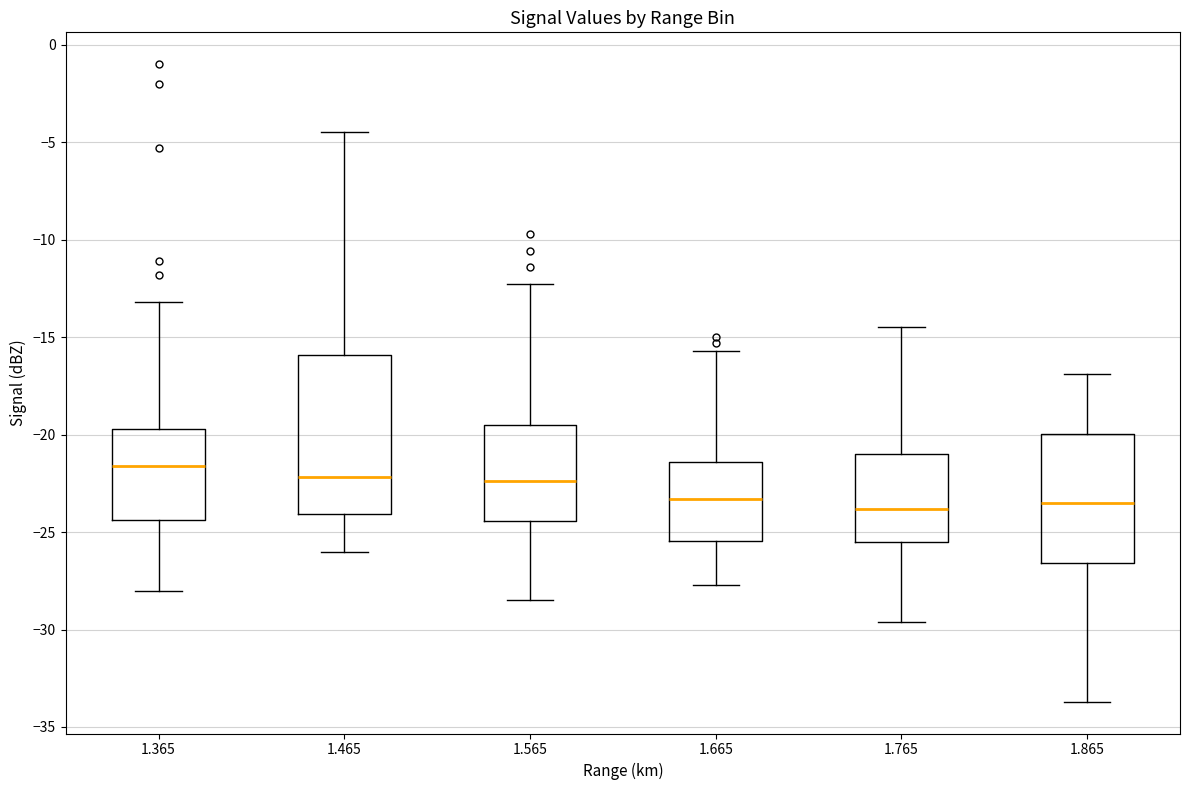

Where does the median line of the box at x = 1.865 sit on the y-axis? The values are not printed on the chart, so give them approximately, as read against the axis.

-23.5